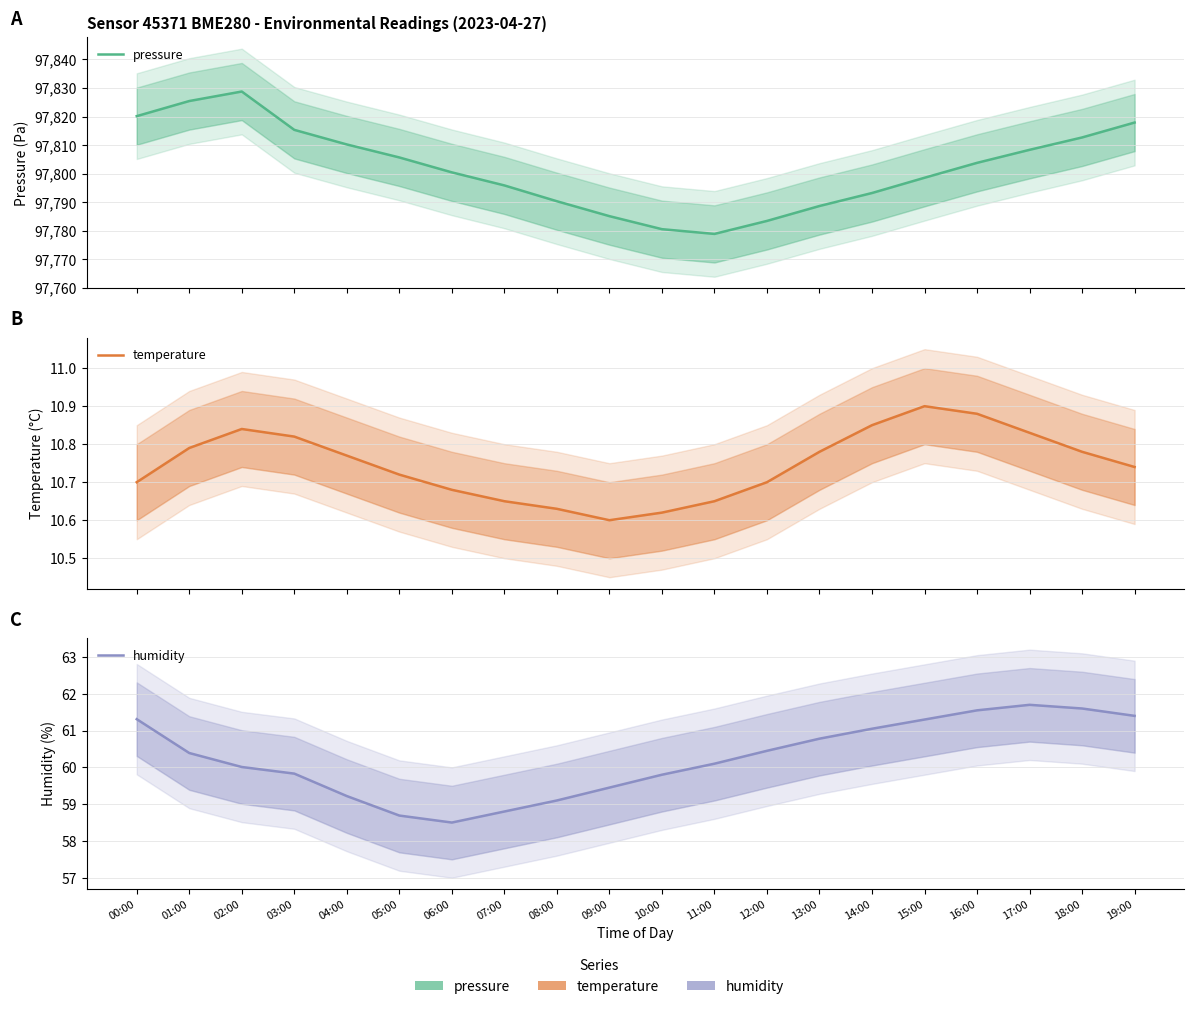

List the series in order of their peak value, lowest first.

temperature, humidity, pressure